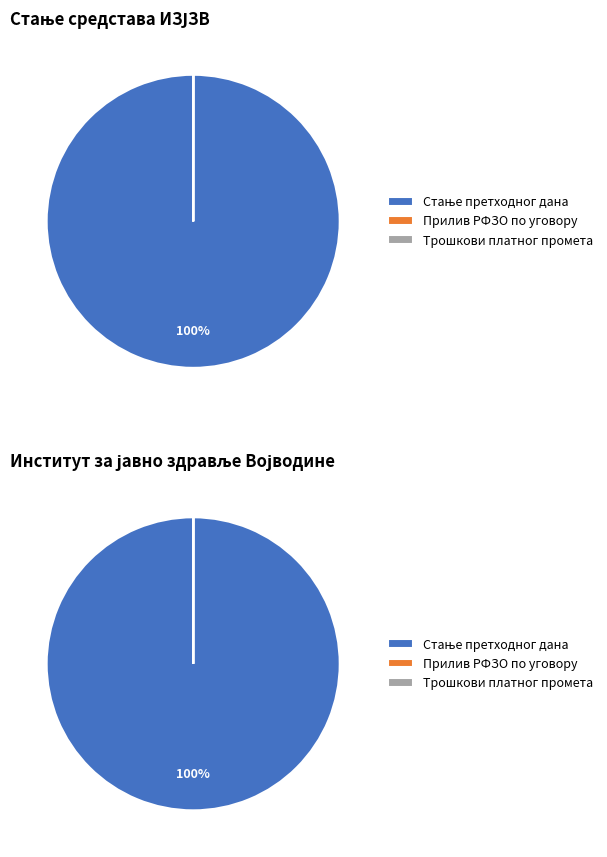

Combined, do ПРИЛИВ РФЗО ПО УГОВОРУ and ТРОШКОВИ ПЛАТНОГ ПРОМЕТА account for over 50%?

No